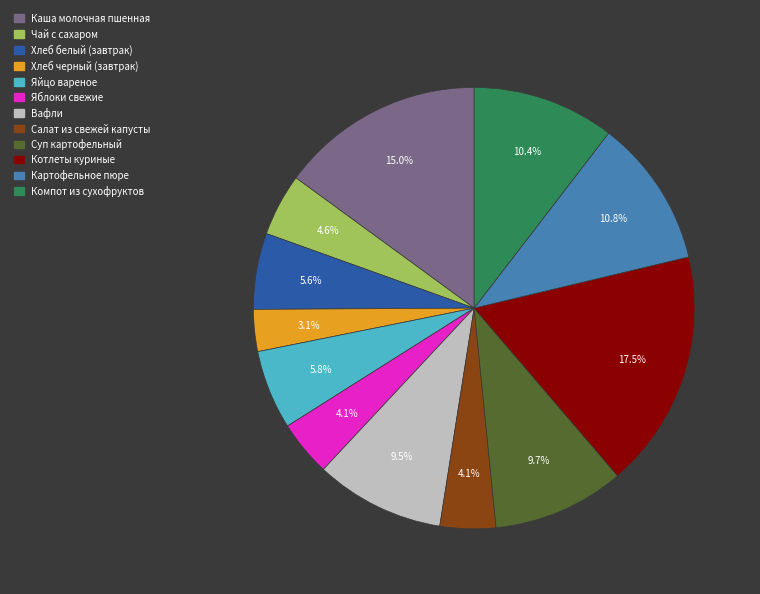

What is the total percentage of Картофельное пюре and Вафли?

20.3%